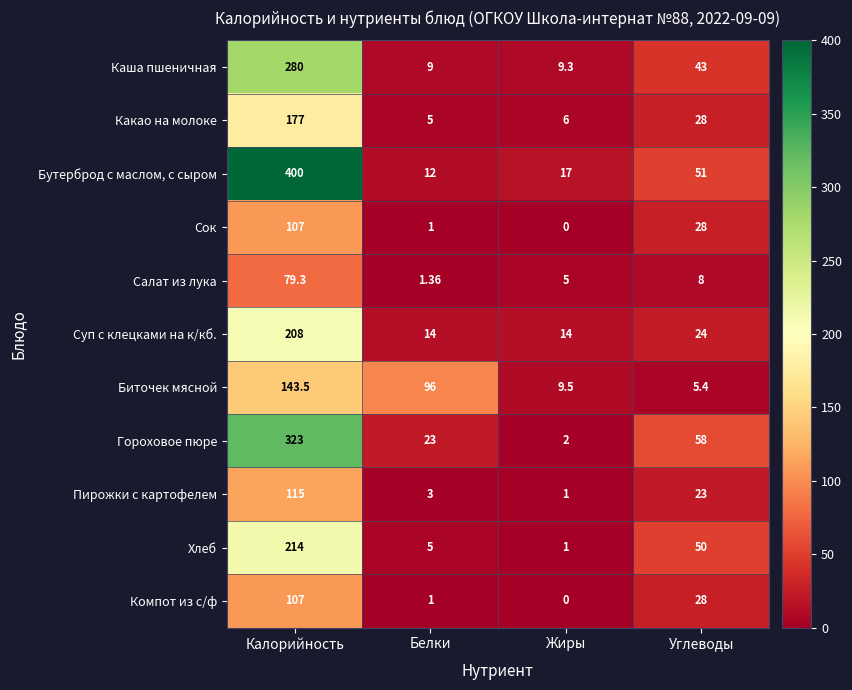

How many data points in Сок are less than 28?

2